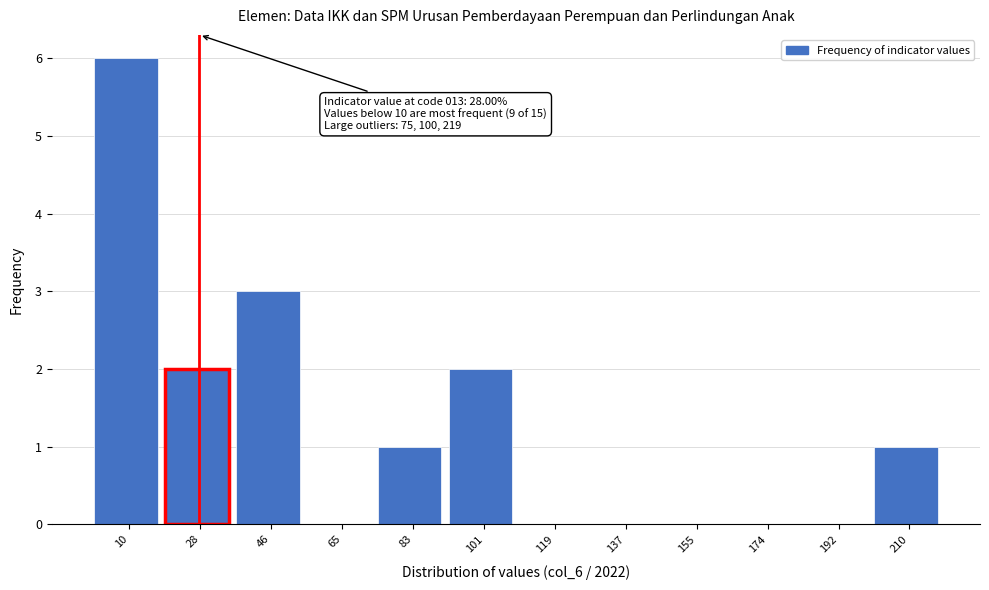

Which range on the x-axis has the tallest bar?

2 to 20